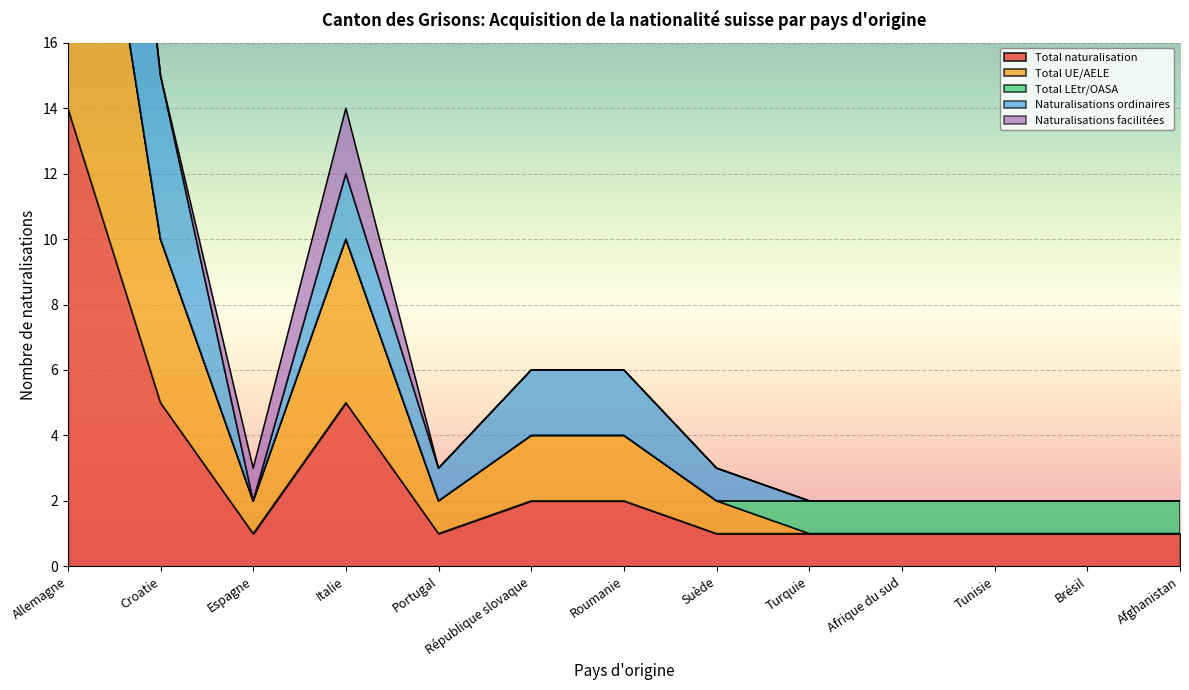

True or false: Total UE/AELE and Naturalisations ordinaires intersect in this chart.

False